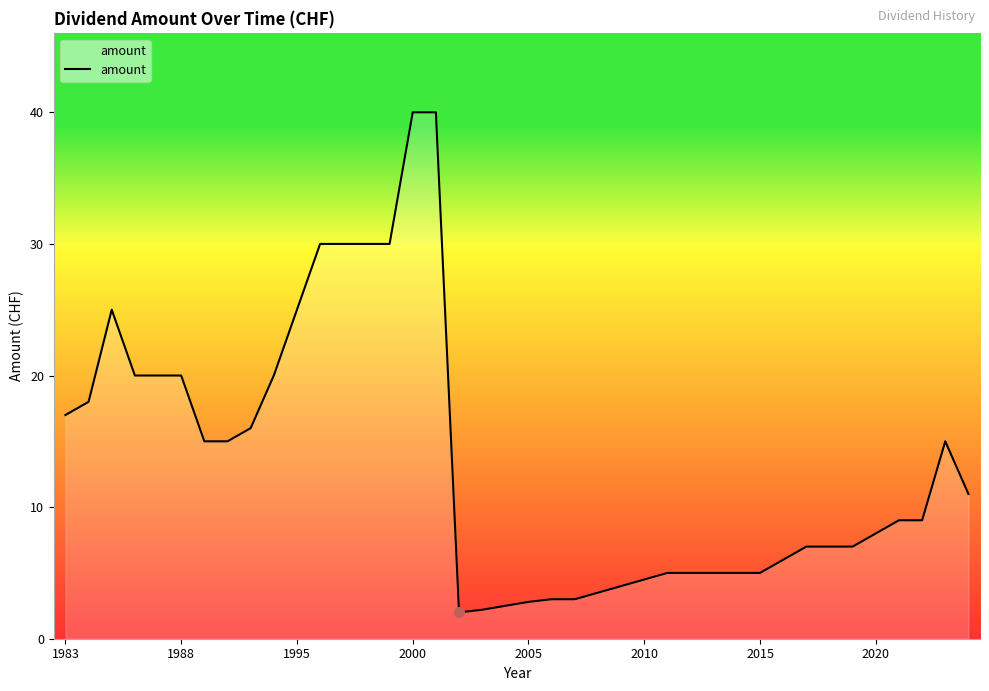

What is the difference between the maximum and minimum values?

38.0